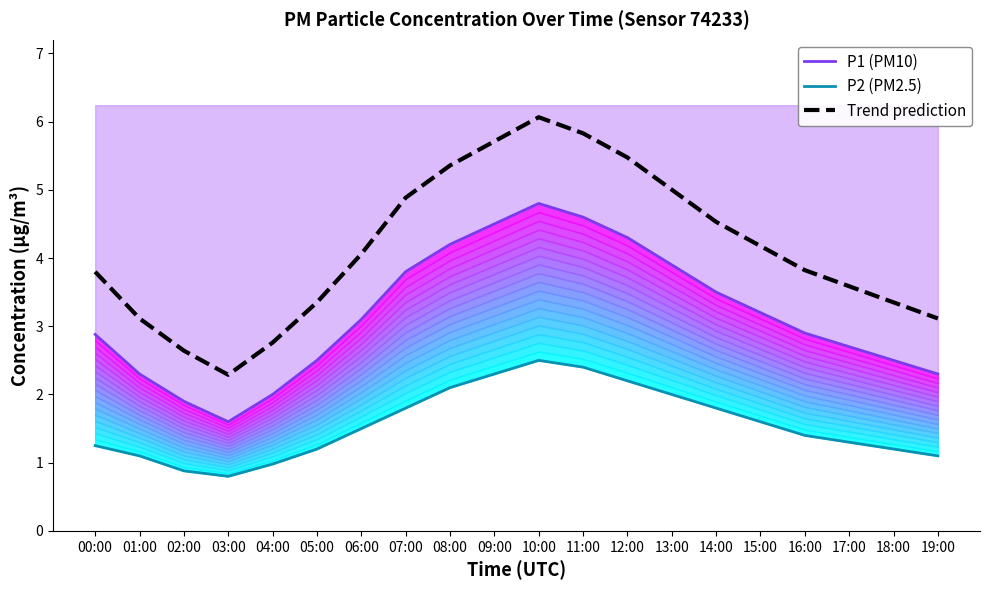

What is the label of the 11th point from the right?

09:00